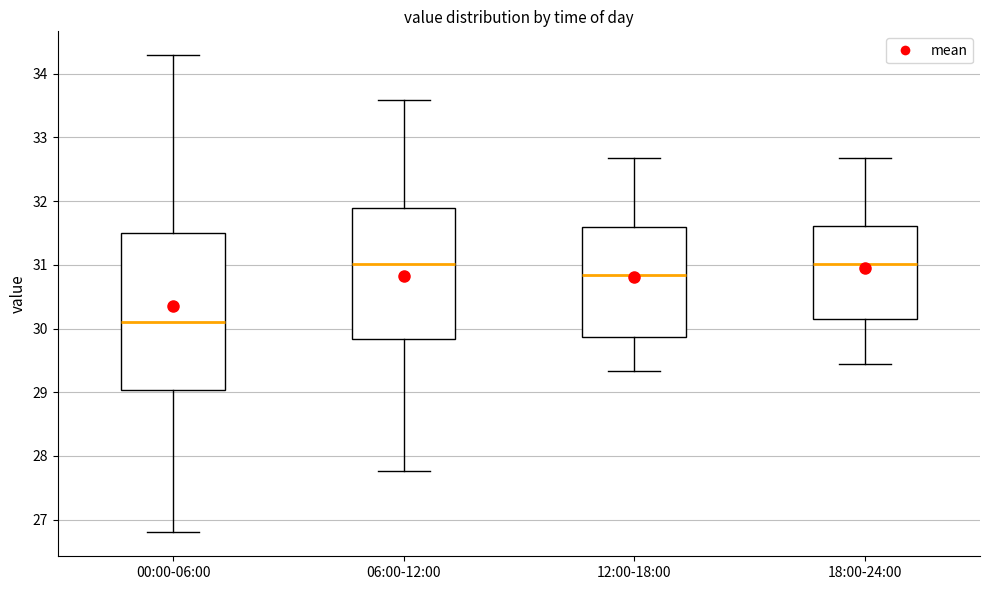

Reading left to right, transcribe this box plot: for each box, give where its median line is, the range the box spans, and where its two whiskers end, as read against the y-axis. The values are not printed on the chart, so give them approximately, as read against the axis.

00:00-06:00: median 30.1, box 29.0 to 31.5, whiskers 26.8 to 34.3
06:00-12:00: median 31.0, box 29.8 to 31.9, whiskers 27.8 to 33.6
12:00-18:00: median 30.8, box 29.9 to 31.6, whiskers 29.3 to 32.7
18:00-24:00: median 31.0, box 30.1 to 31.6, whiskers 29.5 to 32.7